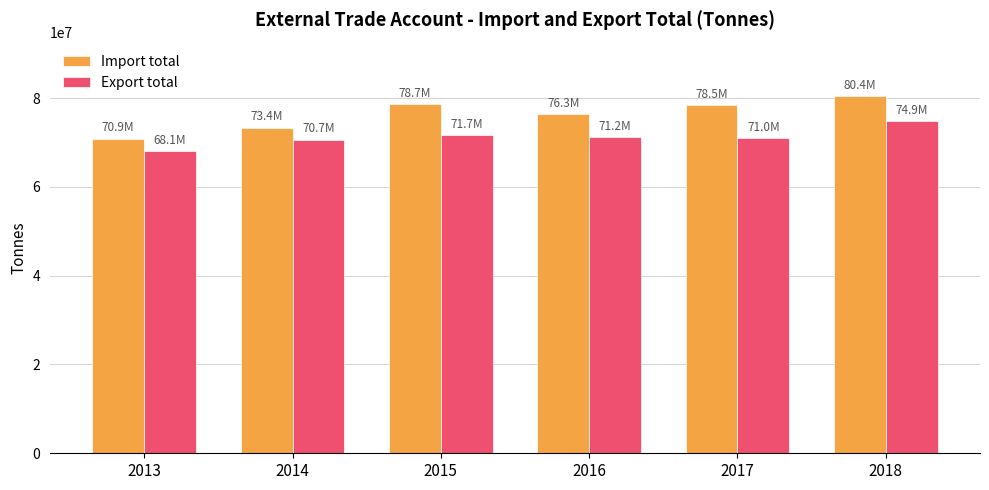

What is the value of the Export total bar at the 5th from the left?

71015119.2